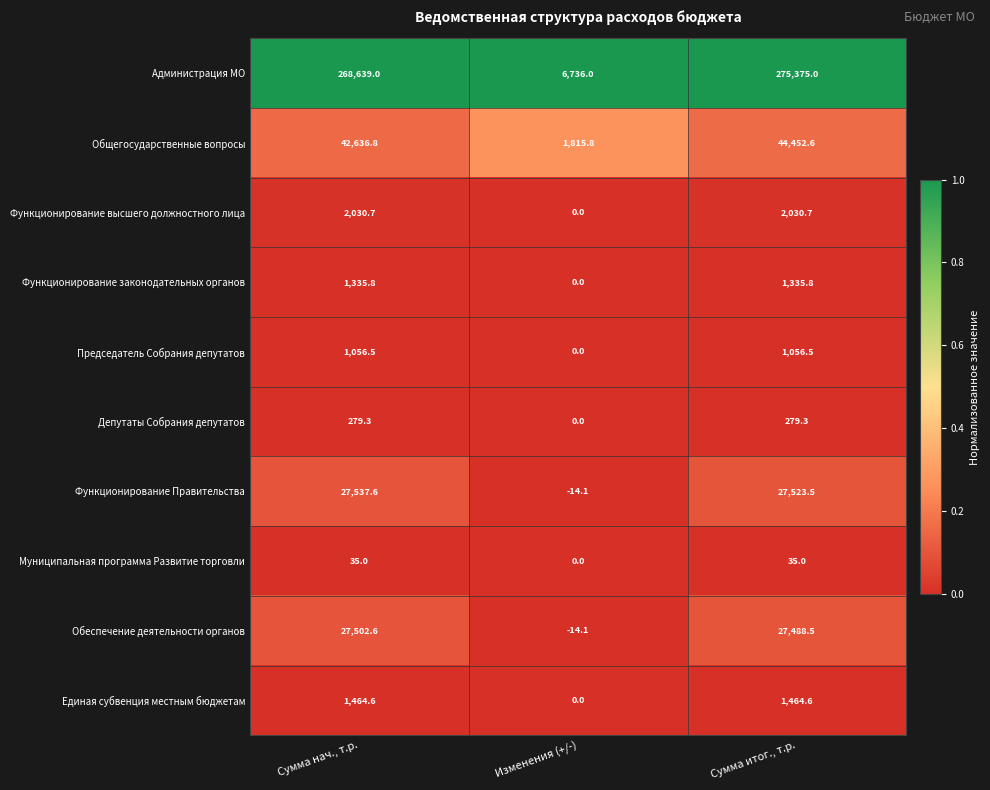

At which label does Председатель Собрания депутатов first exceed 1056?

Сумма нач., т.р.